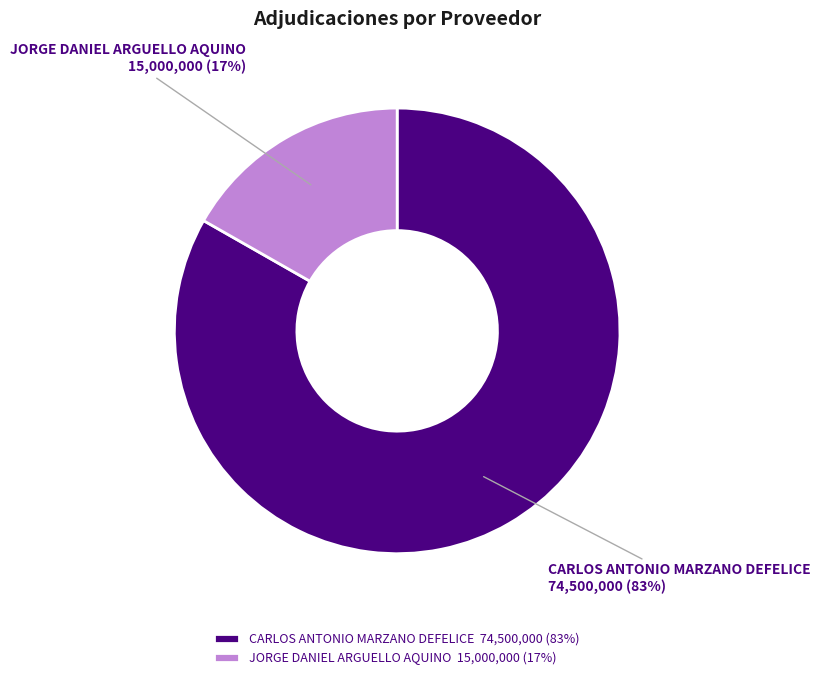

How many slices are in this pie chart?

2